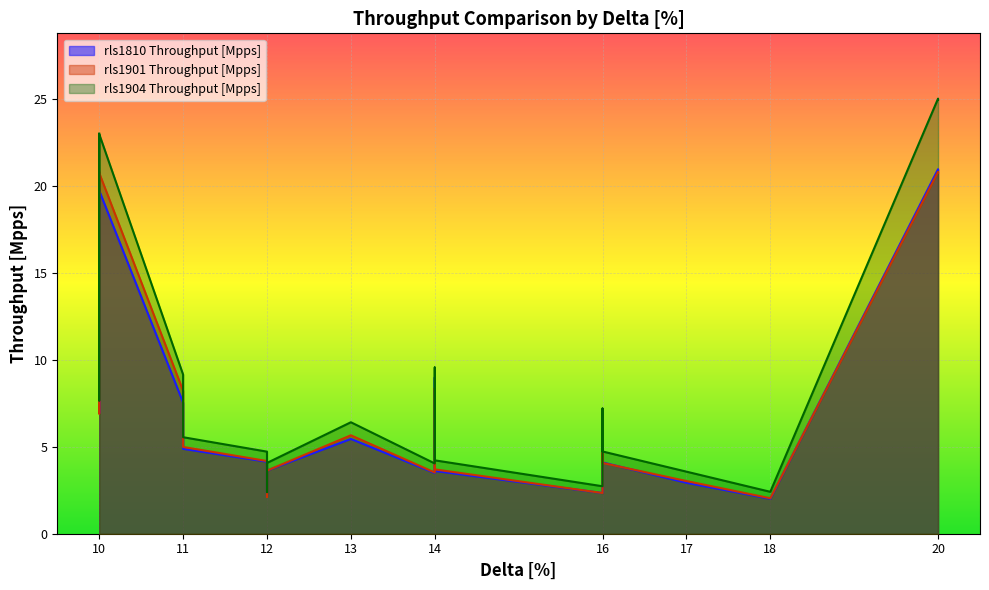

In rls1901 Throughput [Mpps], how many points are higher than both neighbors (excluding endpoints)?

6